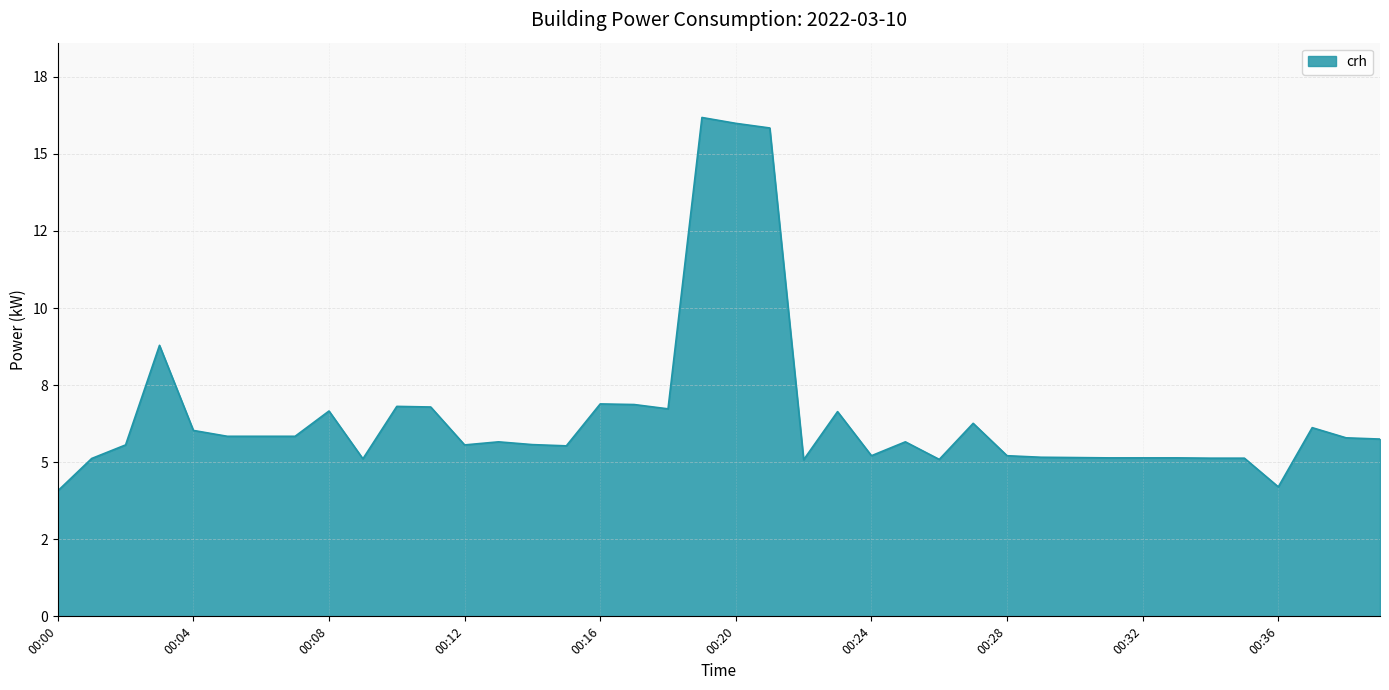

How many points are lower than both their immediate neighbors (excluding endpoints)?

8